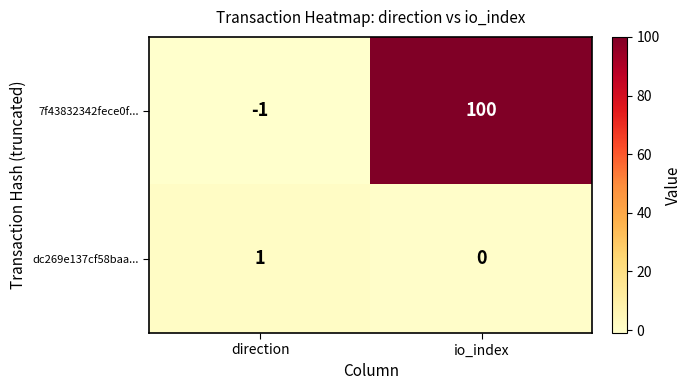

Rank the series by their average value, from highest to lowest.

7f43832342fece0f..., dc269e137cf58baa...